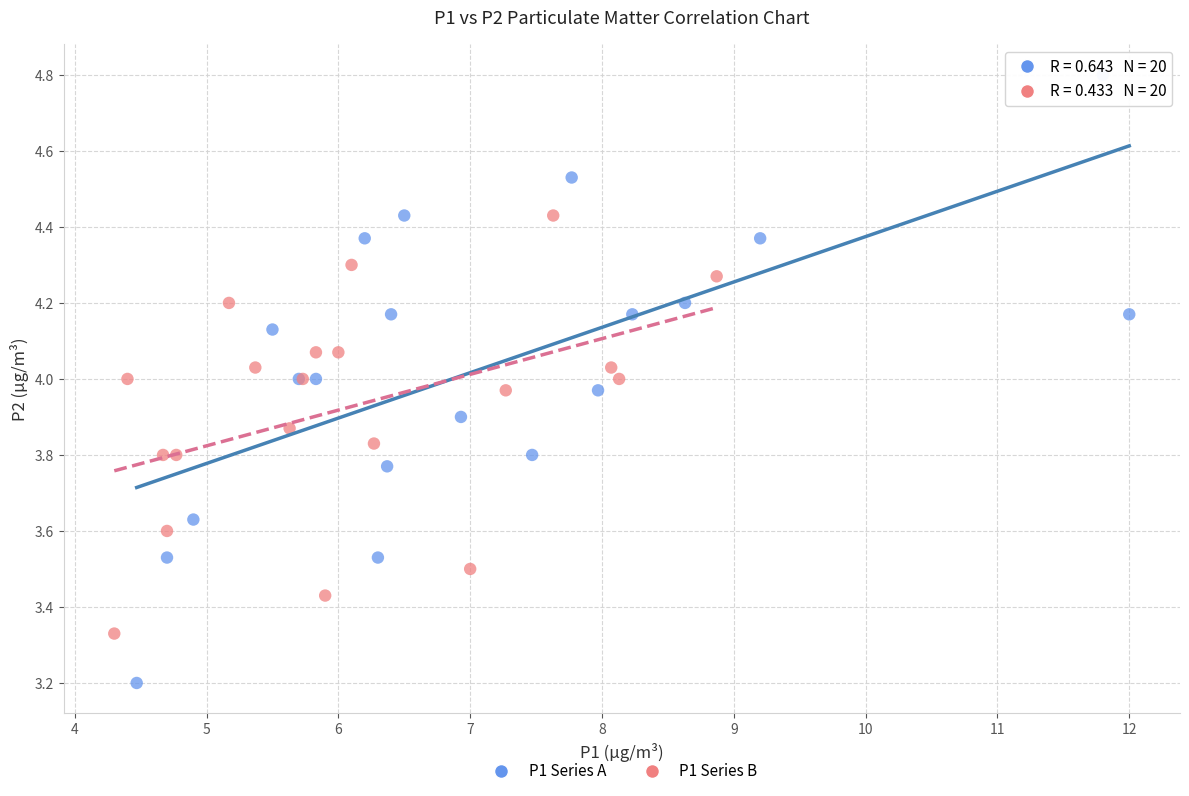

What are all the series names shown in the legend?

P1 Series A, P1 Series B